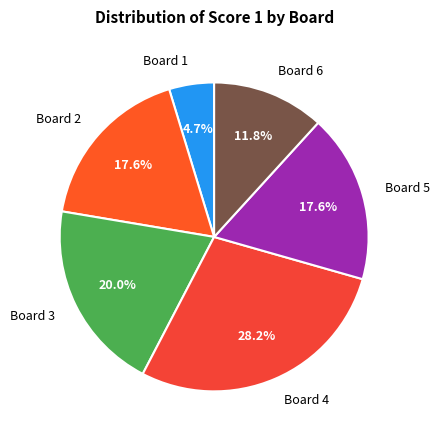

Is there a majority slice in this chart?

No